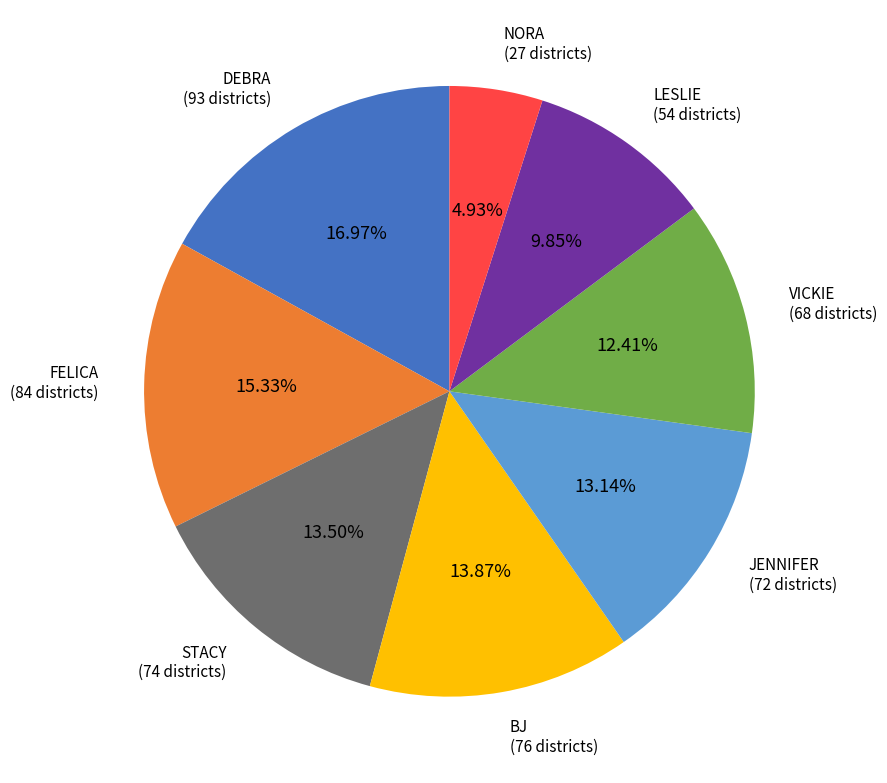

Is there any slice that represents more than half of the pie?

No